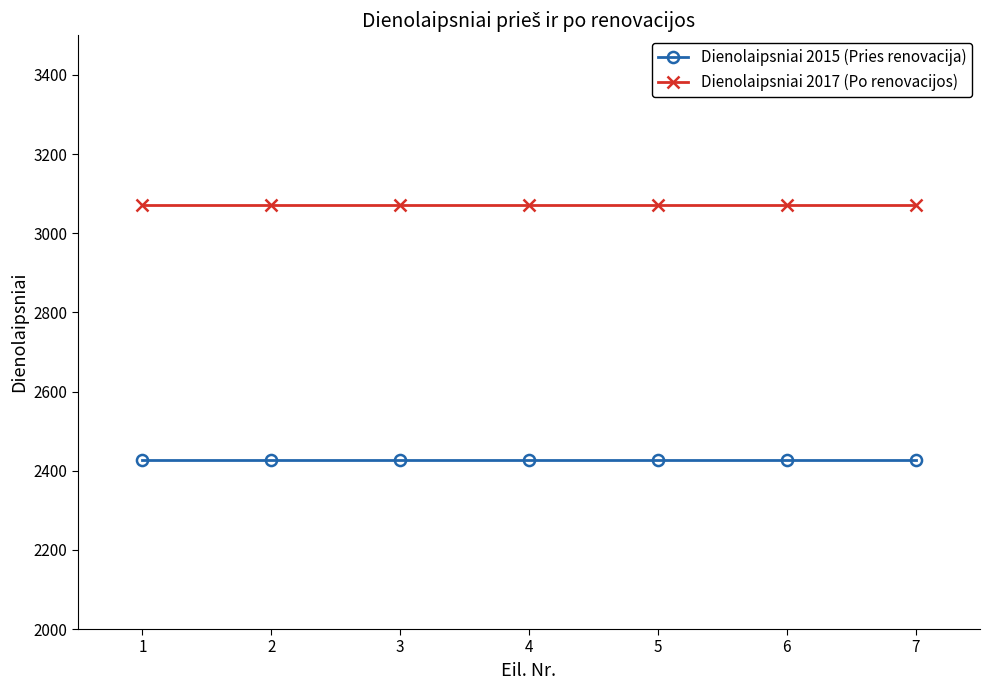

Which series has the largest total across all categories?

Dienolaipsniai 2017 (Po renovacijos)